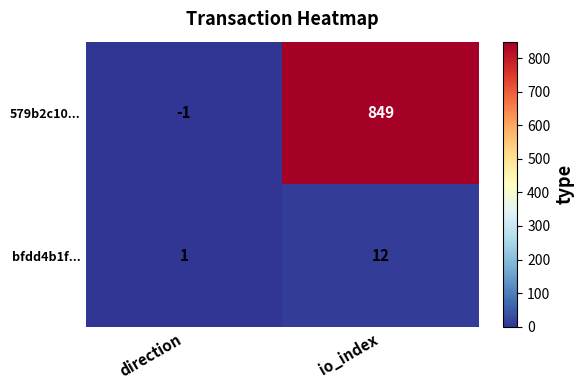

List the series in order of their overall mean, lowest first.

bfdd4b1f..., 579b2c10...